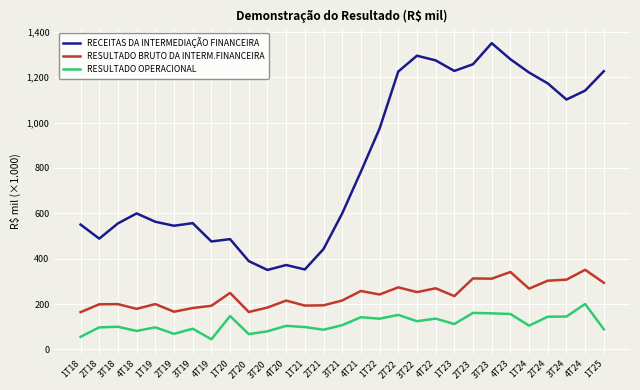

Which category has the lowest value in the RECEITAS DA INTERMEDIAÇÃO FINANCEIRA series?

3T20